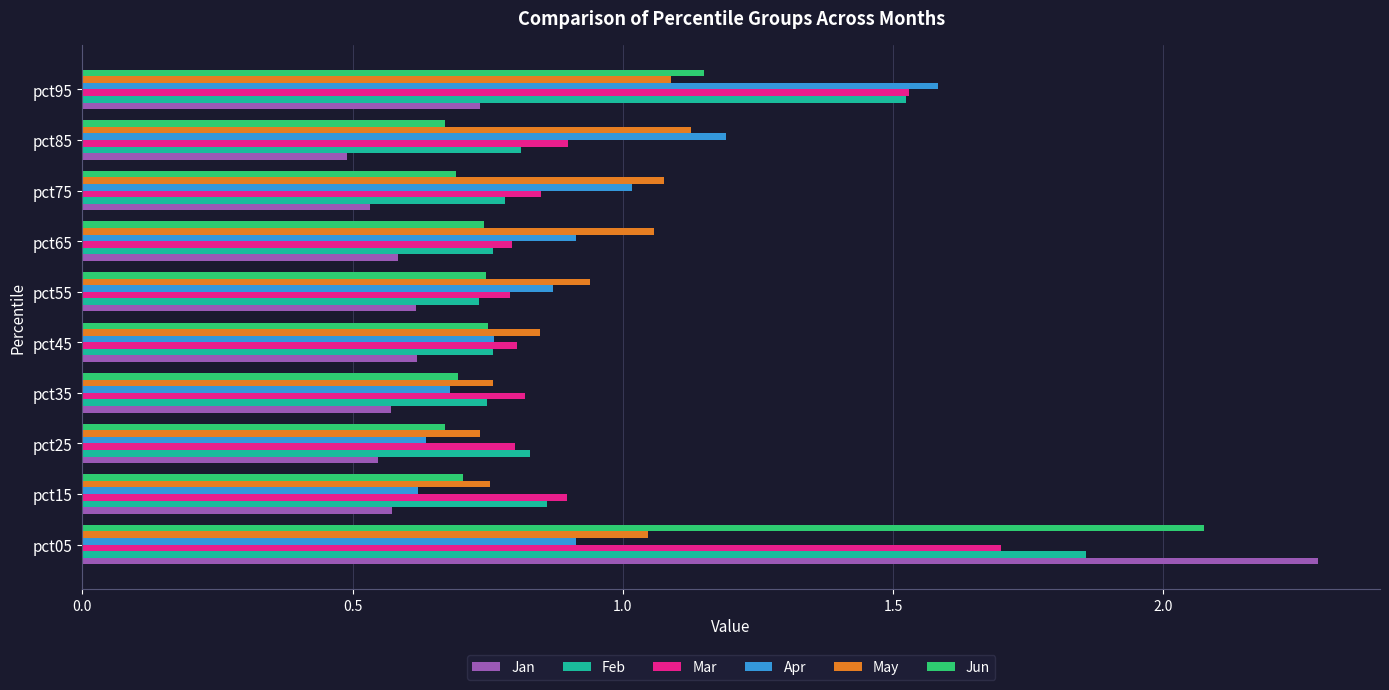

Is it true that Feb equals 1.1 at pct35?

False